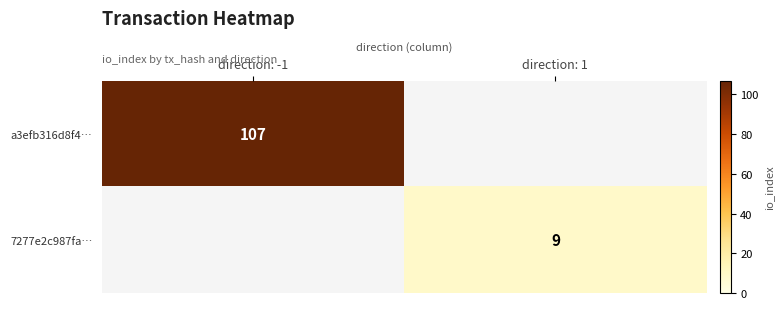

Is the value of 7277e2c987fa… at direction: 1 greater than the value of a3efb316d8f4… at direction: -1?

No